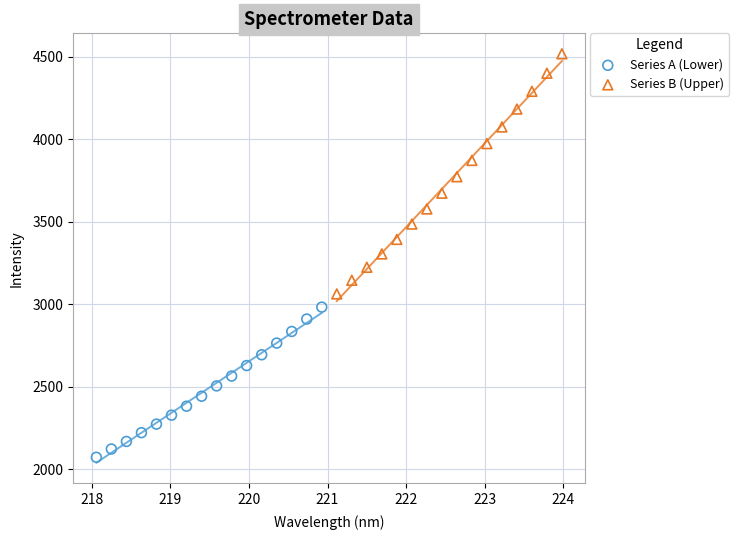

Which series contains the lowest Y value?

Series A (Lower)